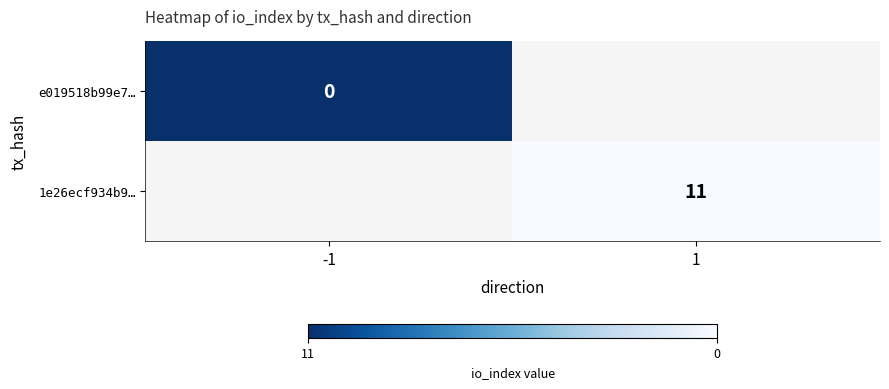

At which category does the chart reach its minimum across all series?

-1